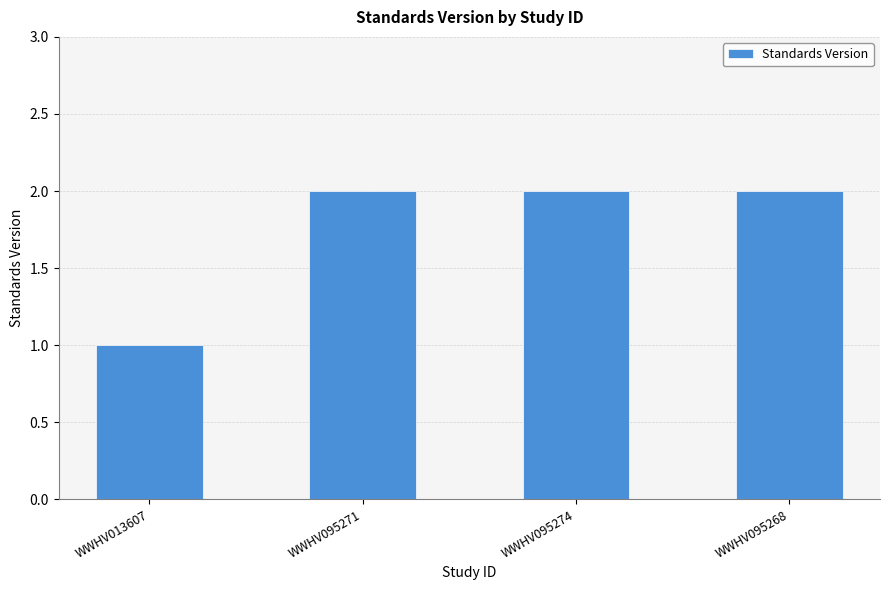

What is the sum of all values?

7